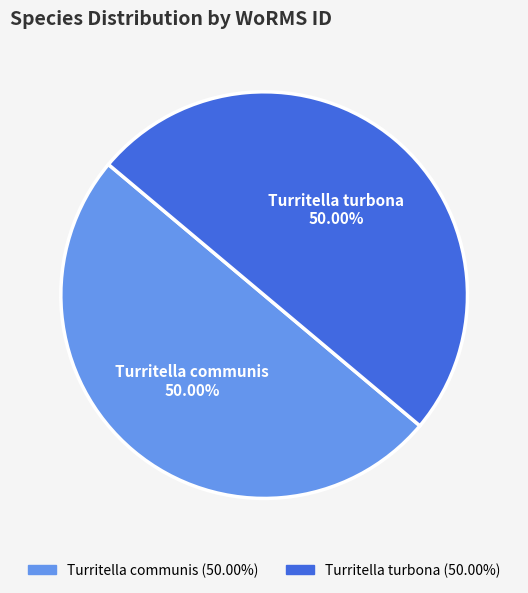

What is the ratio of the value at Turritella turbona to the value at Turritella communis?

1.0